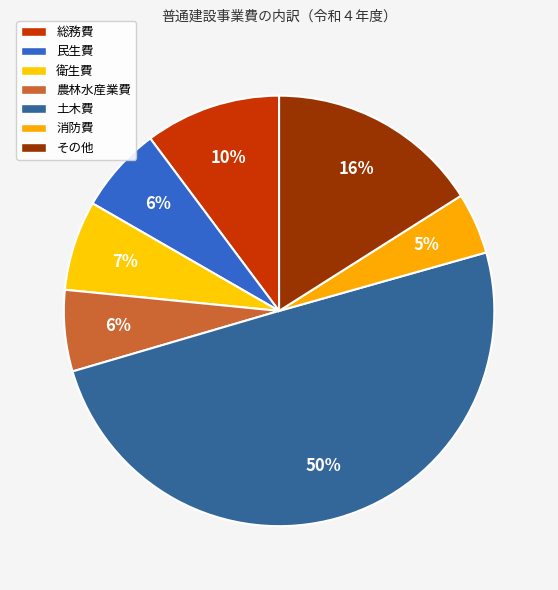

To the nearest percent, what is the combined percentage of 消防費 and 民生費?

11%